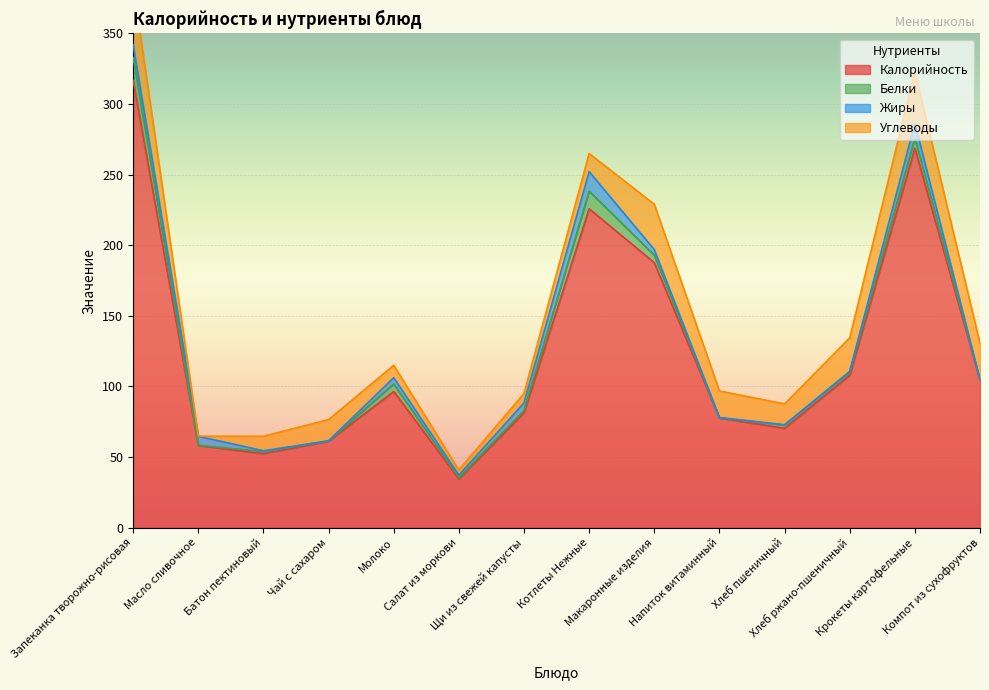

What are all the series names shown in the legend?

Калорийность, Белки, Жиры, Углеводы